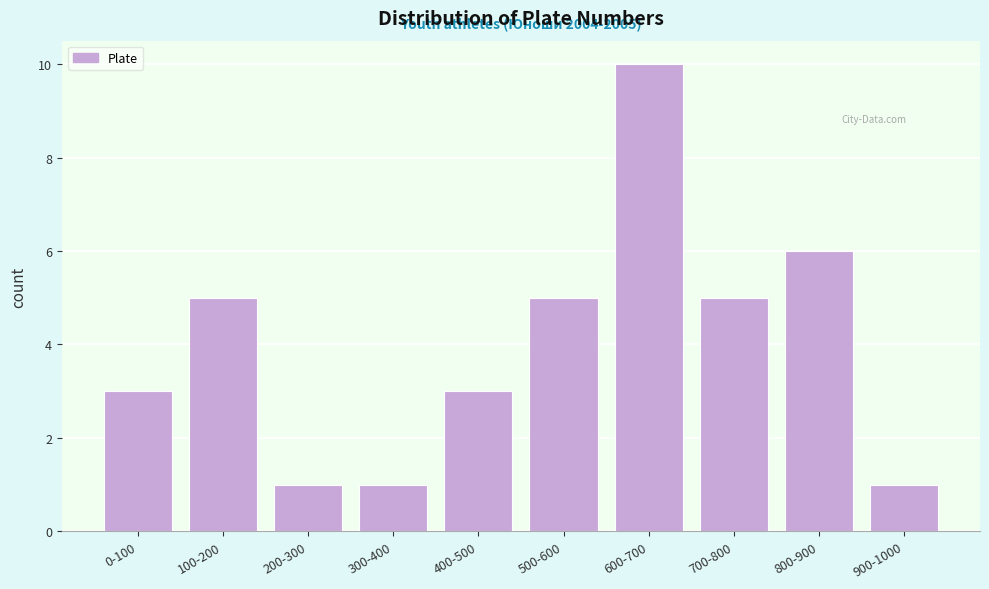

Reading right to left, transcribe all the data shown in this chart.

1	6	5	10	5	3	1	1	5	3